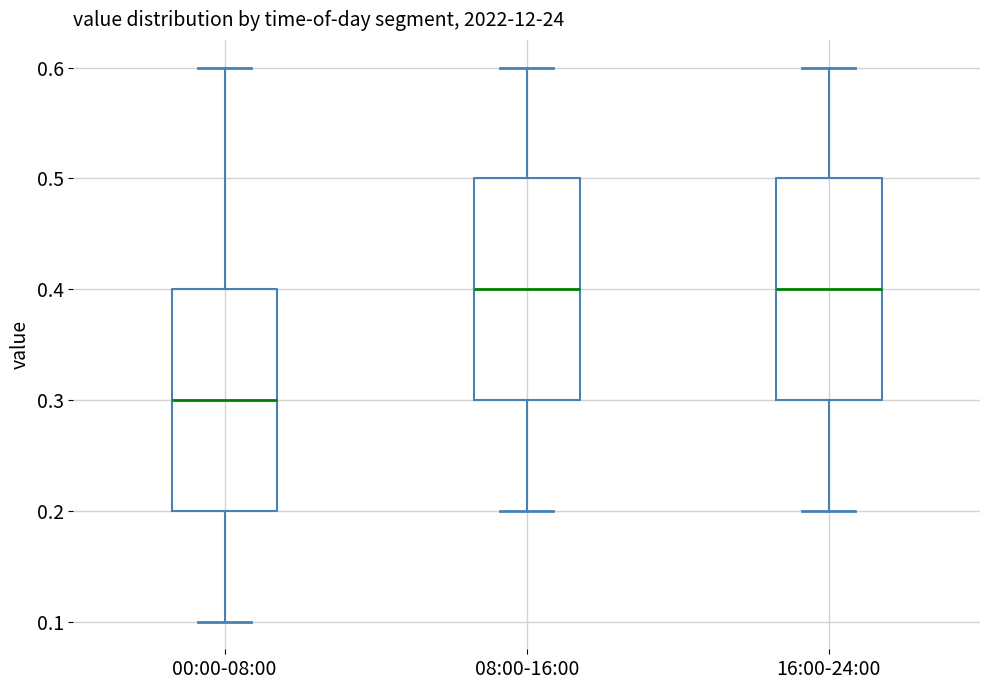

Where does the lower whisker of the box for 00:00-08:00 end on the y-axis? The values are not printed on the chart, so give them approximately, as read against the axis.

0.1